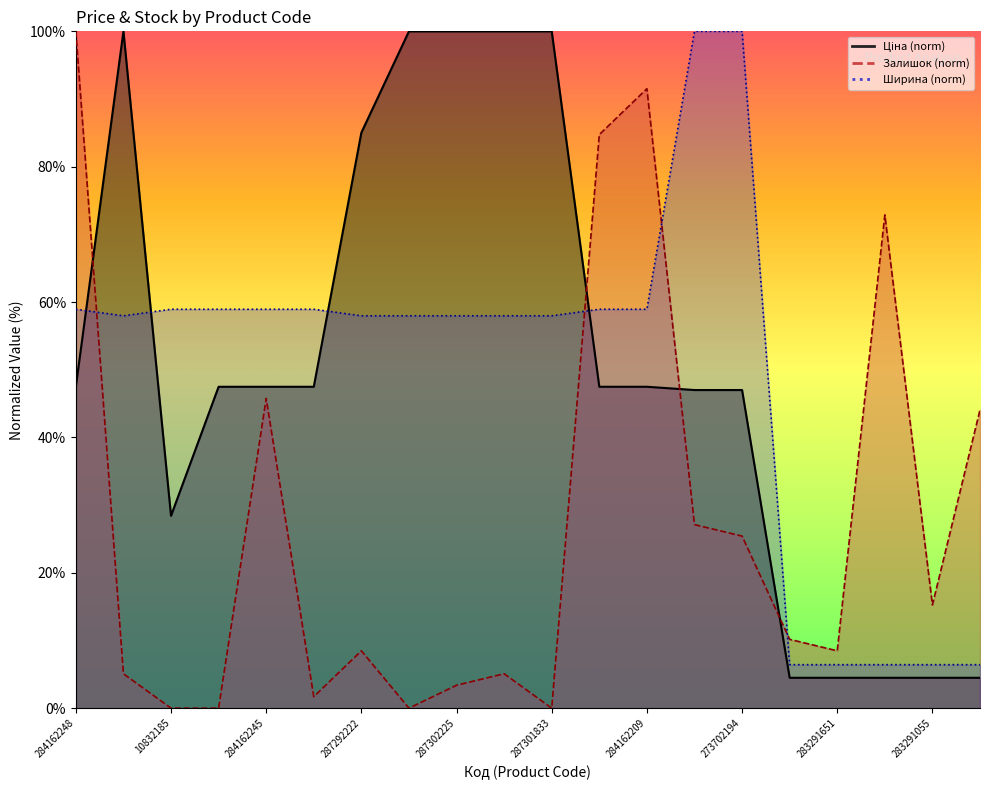

What is the average value of the Ціна series?

50.7